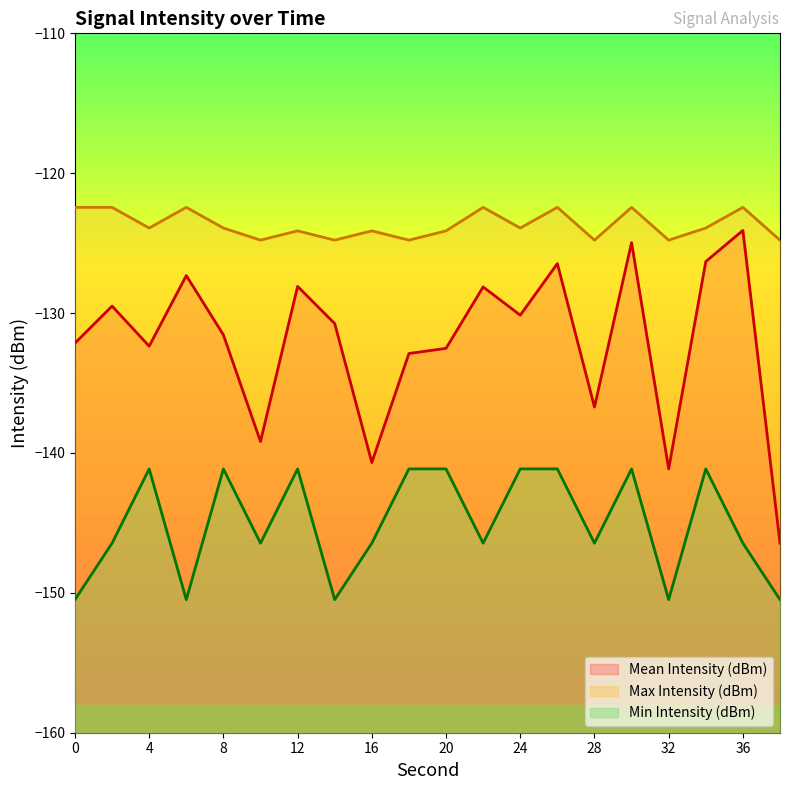

What are all the series names shown in the legend?

Mean Intensity (dBm), Max Intensity (dBm), Min Intensity (dBm)